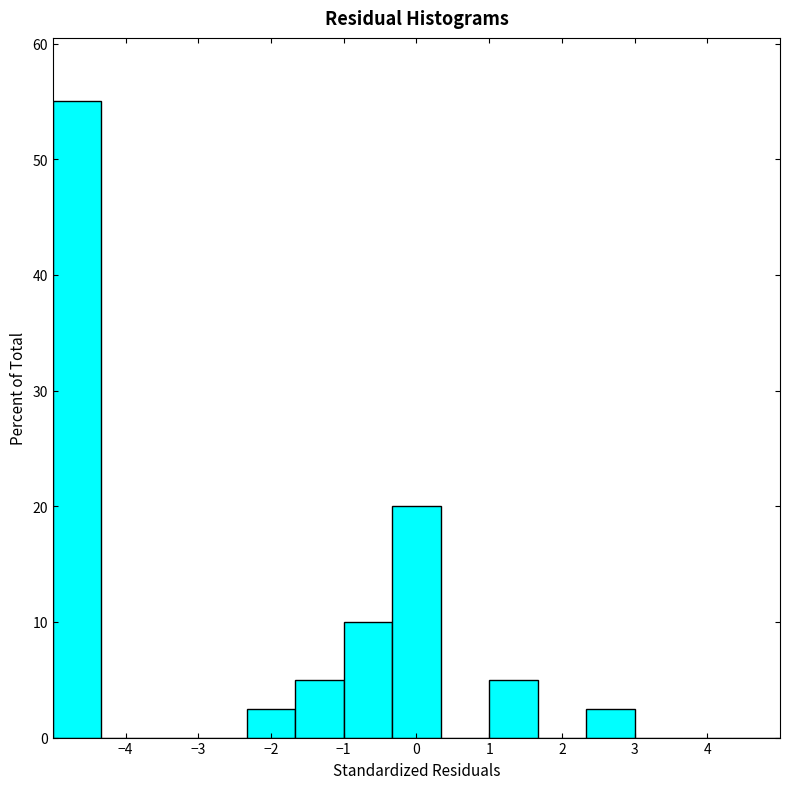

Over which range of the x-axis is the bar tallest?

-5.0 to -4.3